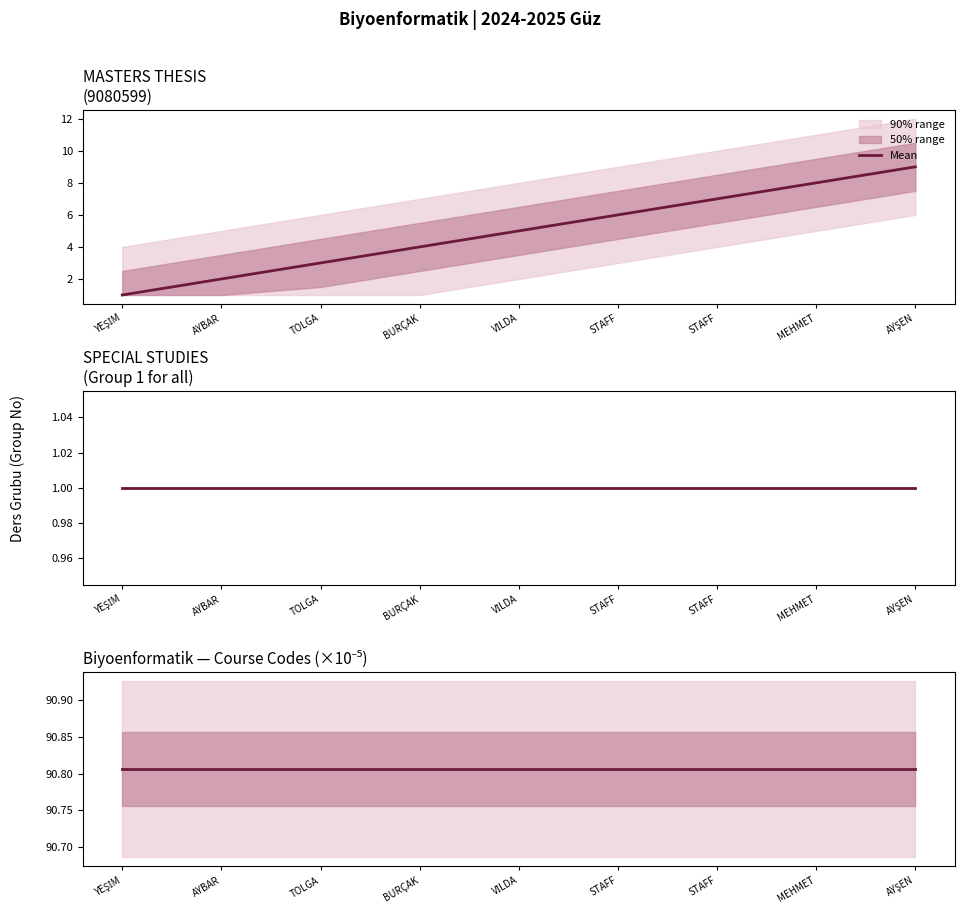

Between TOLGA and AYŞEN, which series saw the biggest shift?

MASTERS THESIS